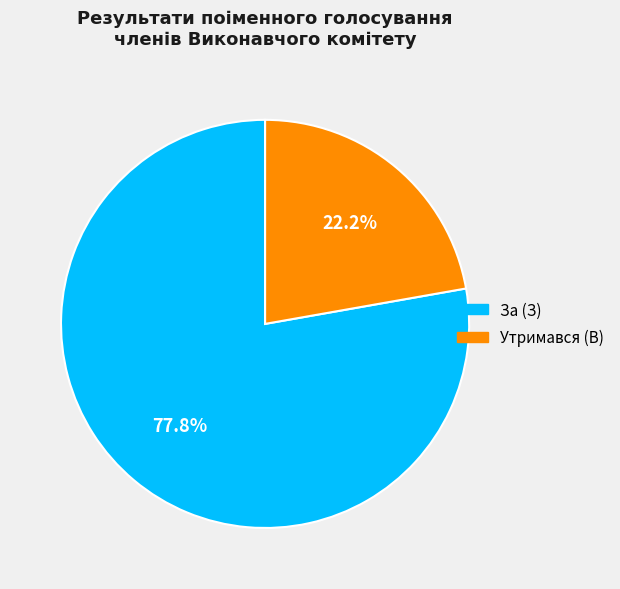

Does any single category account for the majority?

Yes